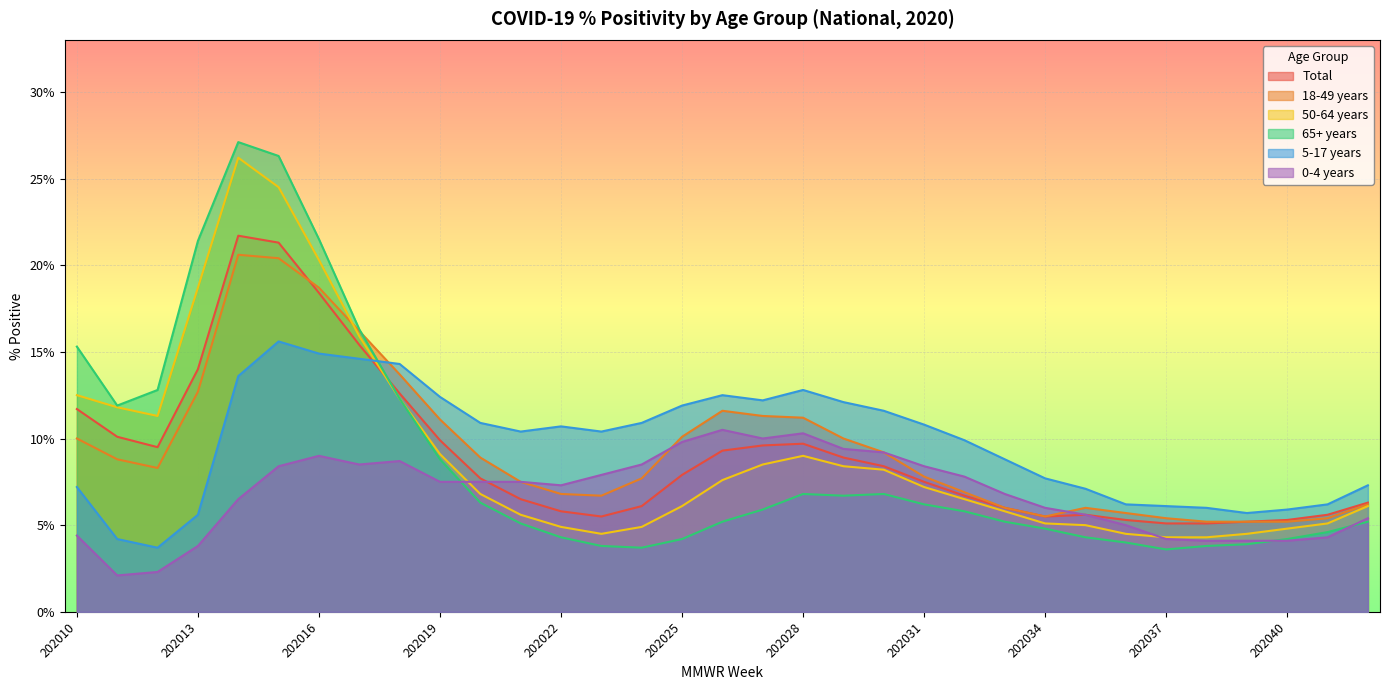

What is the maximum value for 18-49 years?

20.6